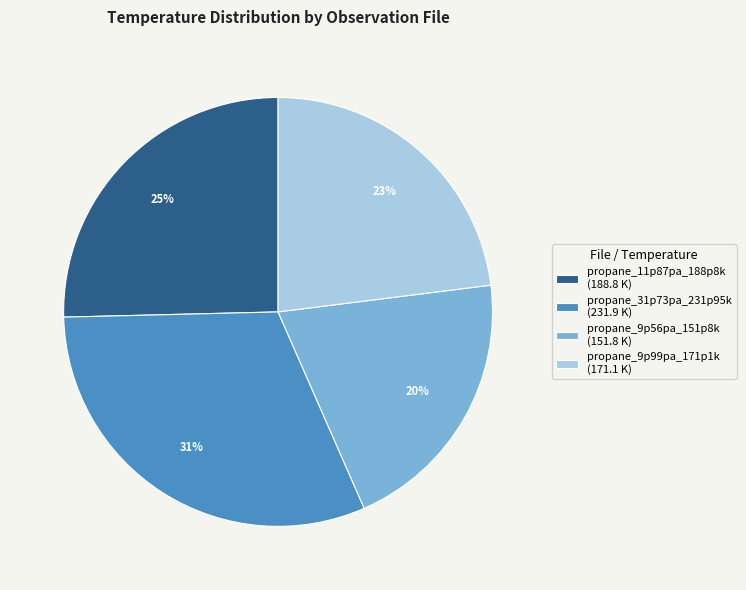

To the nearest percent, what is the difference between the propane_31p73pa_231p95k and propane_11p87pa_188p8k slice percentages?

6%